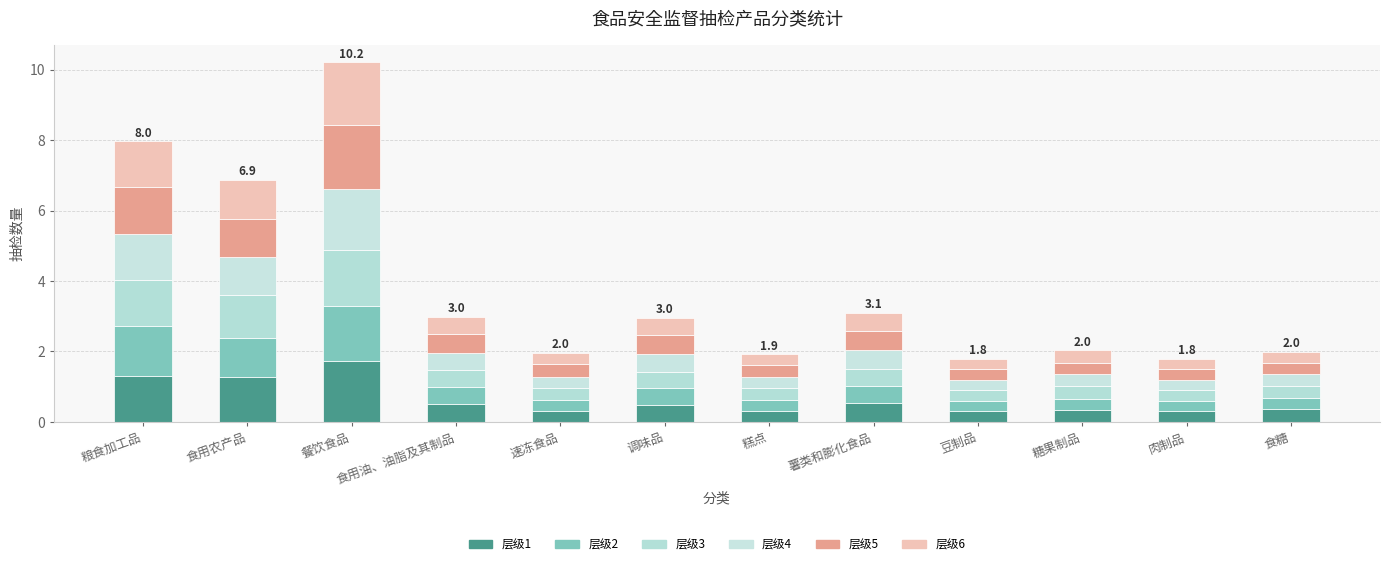

Are the bars grouped side by side (vs. stacked)?

No